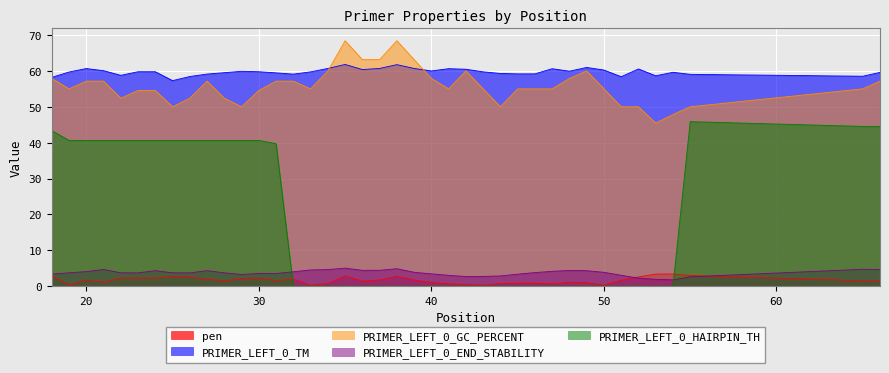

What value does the pen series have at 47?

0.6